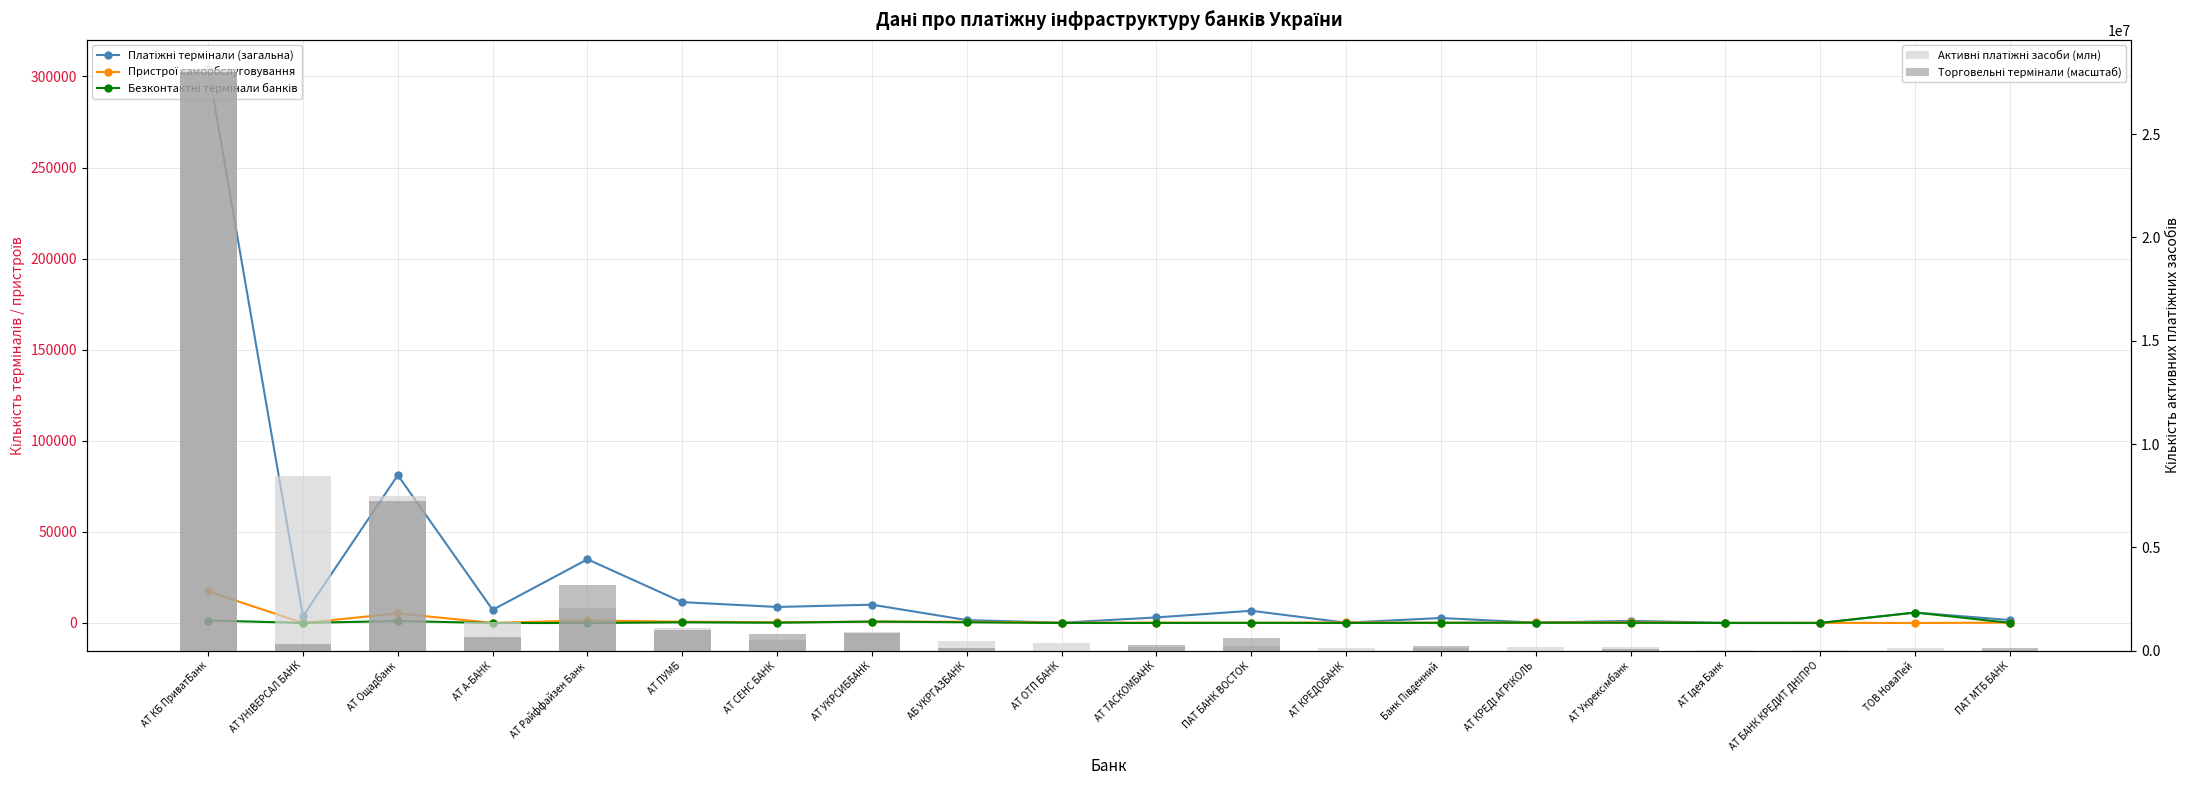

What is the sum of all Активні платіжні засоби (млн) values?

52274062.0